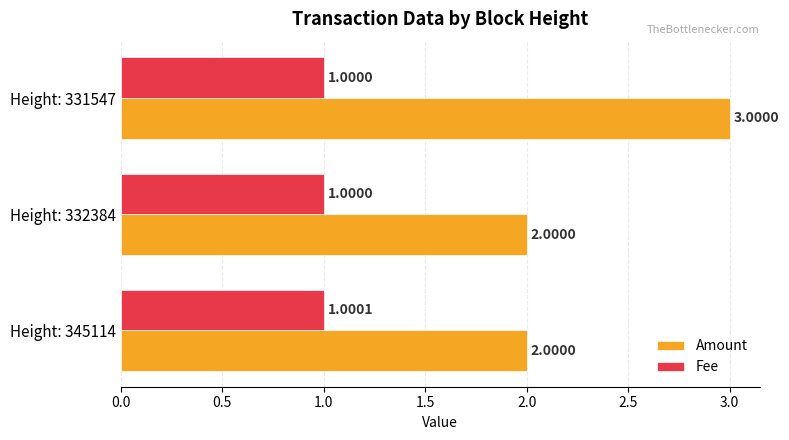

What is the difference between the maximum and minimum values in the Amount series?

1.0